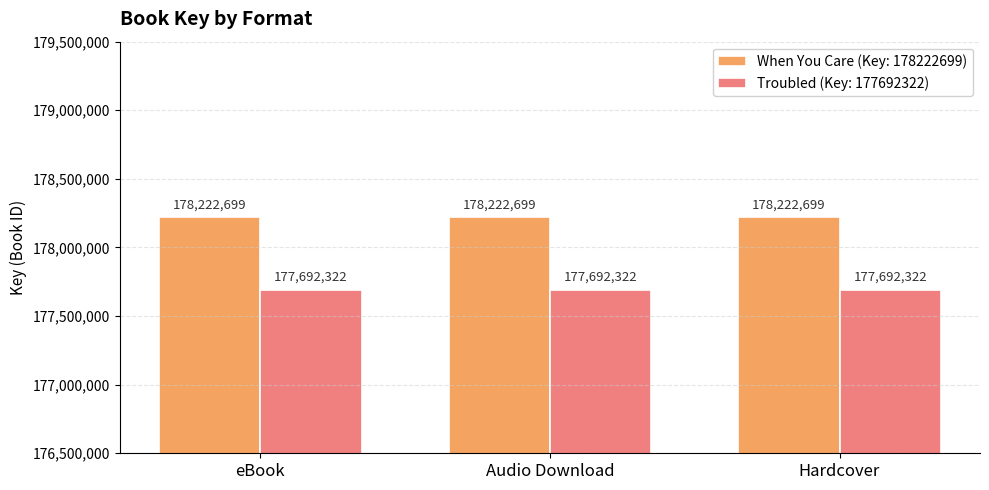

True or false: Troubled (Key: 177692322) has a value of 177692322 at Audio Download.

True